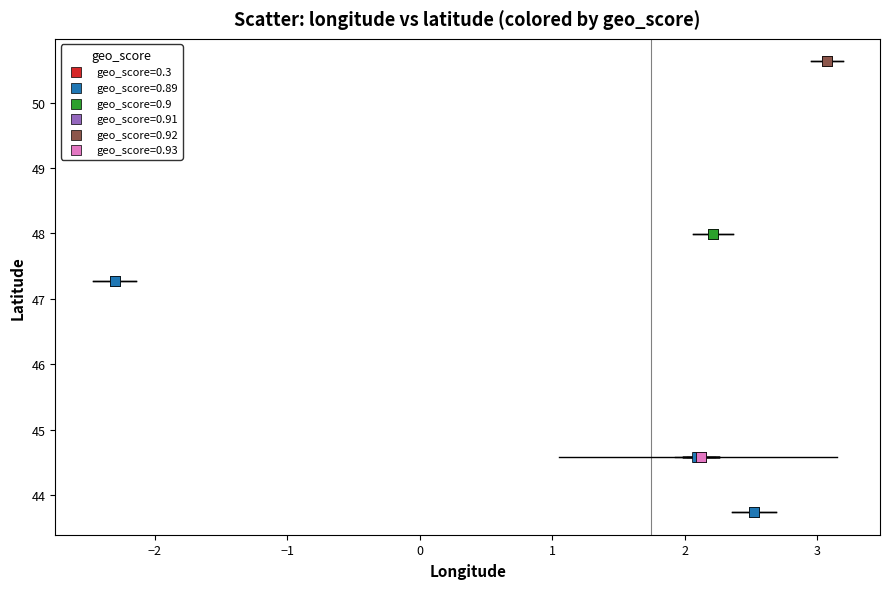

What are all the series names shown in the legend?

geo_score=0.3, geo_score=0.89, geo_score=0.9, geo_score=0.91, geo_score=0.92, geo_score=0.93